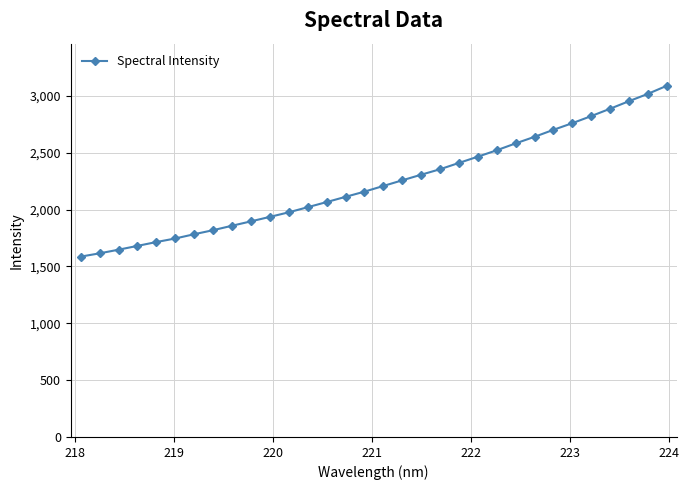

What is the greatest value displayed?

3089.6